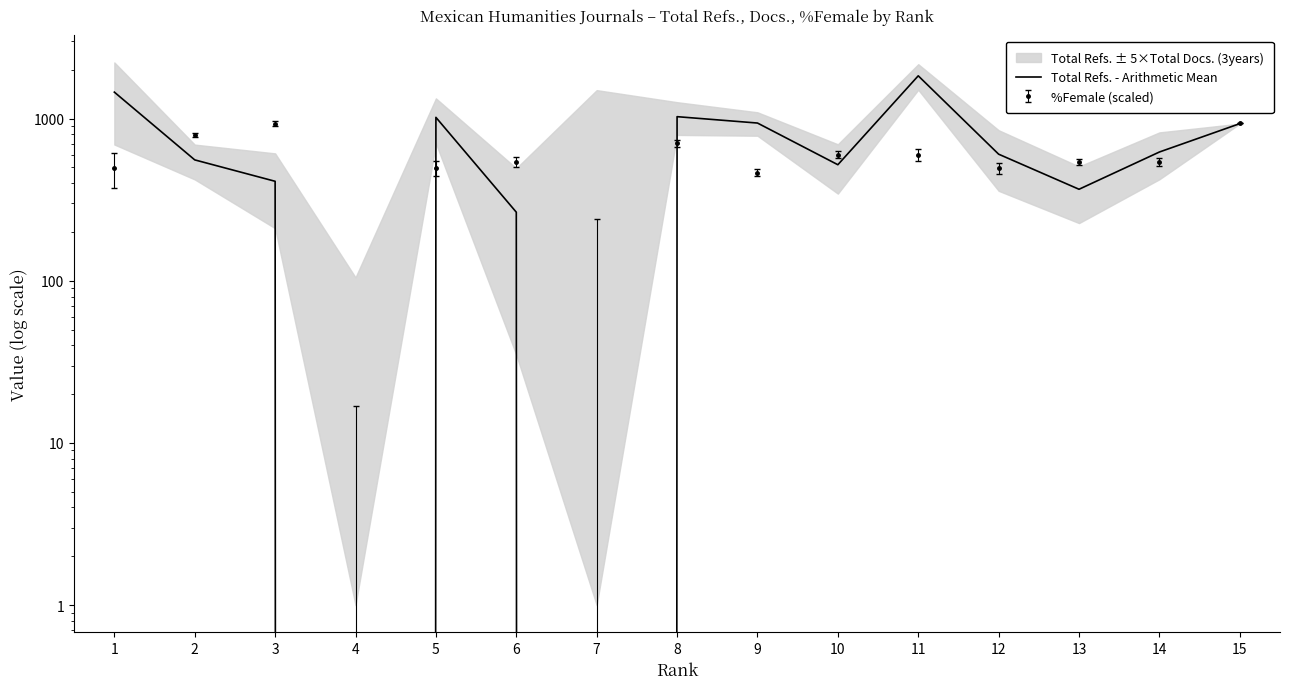

Rank the categories by value from lowest to highest.

4, 7, 6, 13, 3, 10, 2, 12, 14, 15, 9, 5, 8, 1, 11